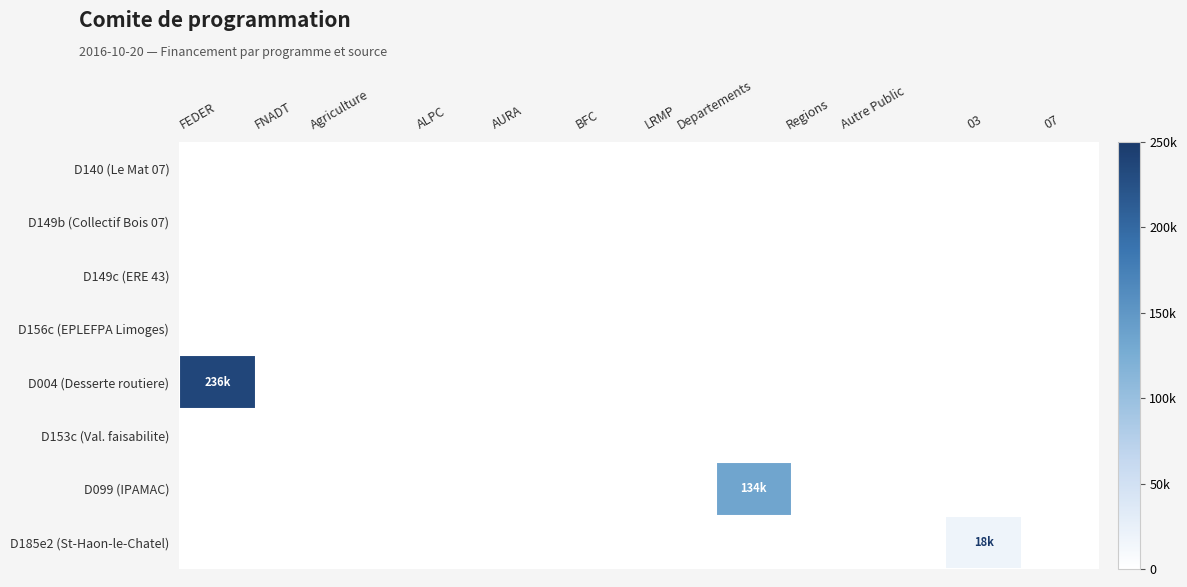

What is the greatest value displayed?

236250